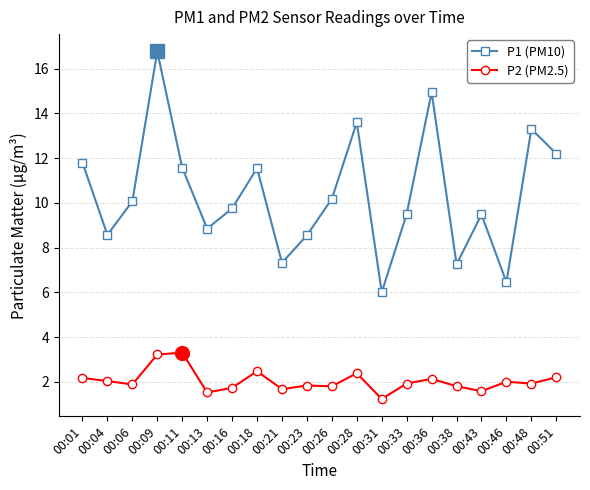

Rank the series by their maximum value, from lowest to highest.

P2 (PM2.5), P1 (PM10)